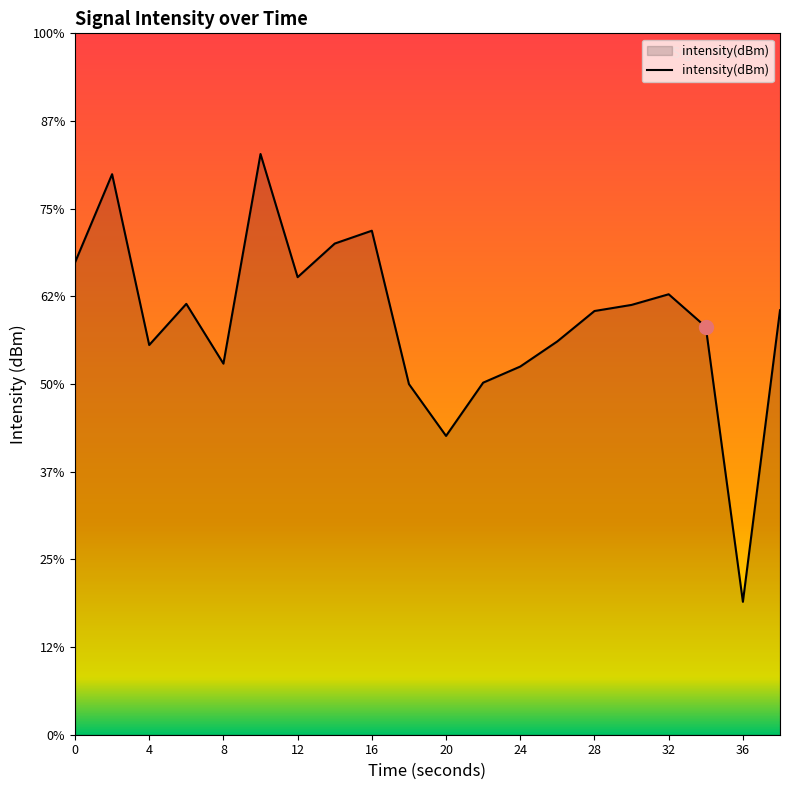

True or false: the data has more than 0 interior local peaks.

True